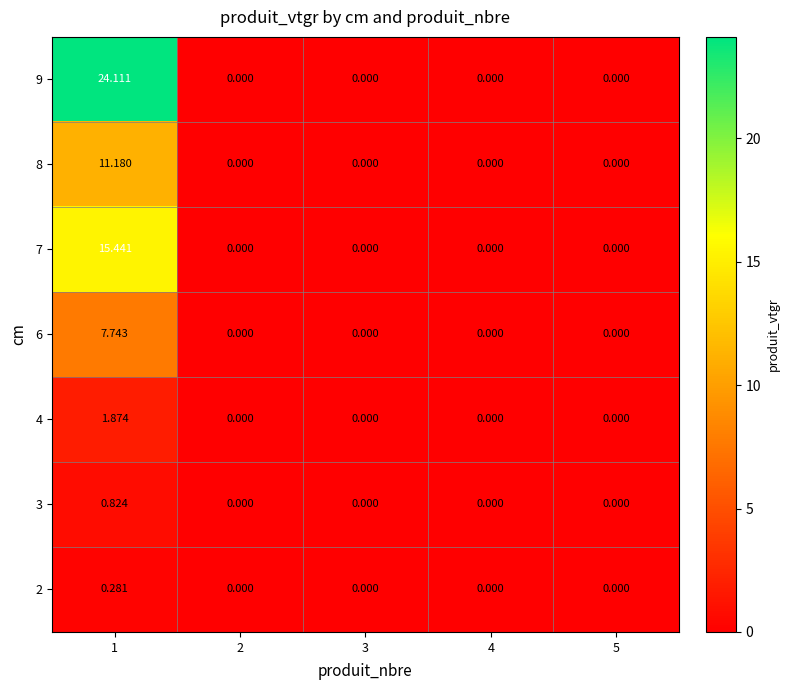

At which category is the sum across all series the highest?

1